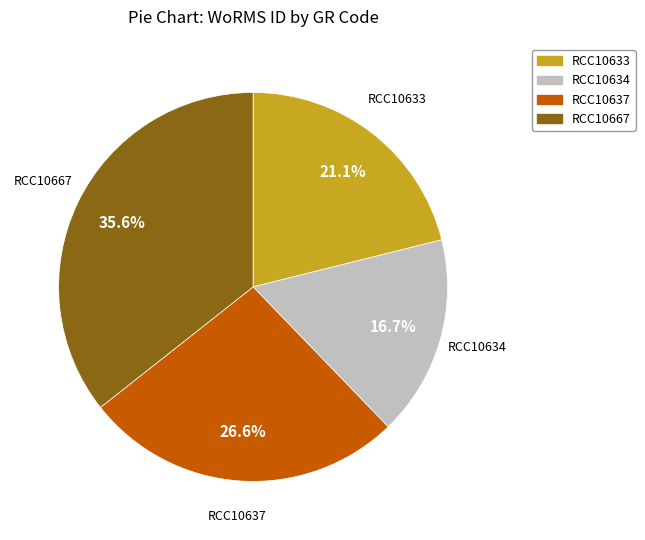

To the nearest percent, what is the difference between the RCC10667 and RCC10637 slice percentages?

9%